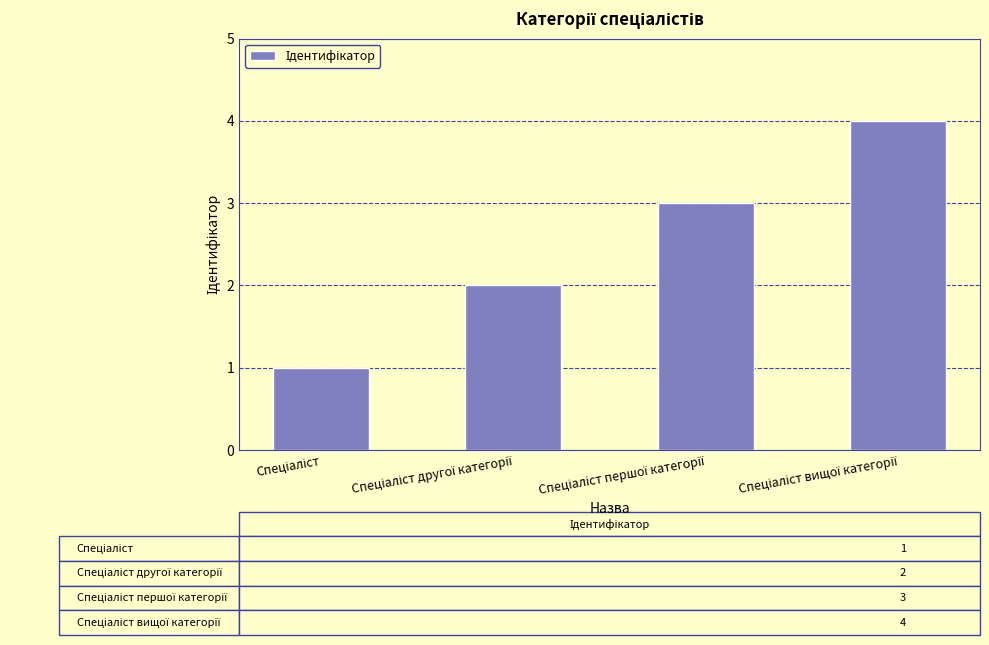

What is the maximum value shown in the chart?

4